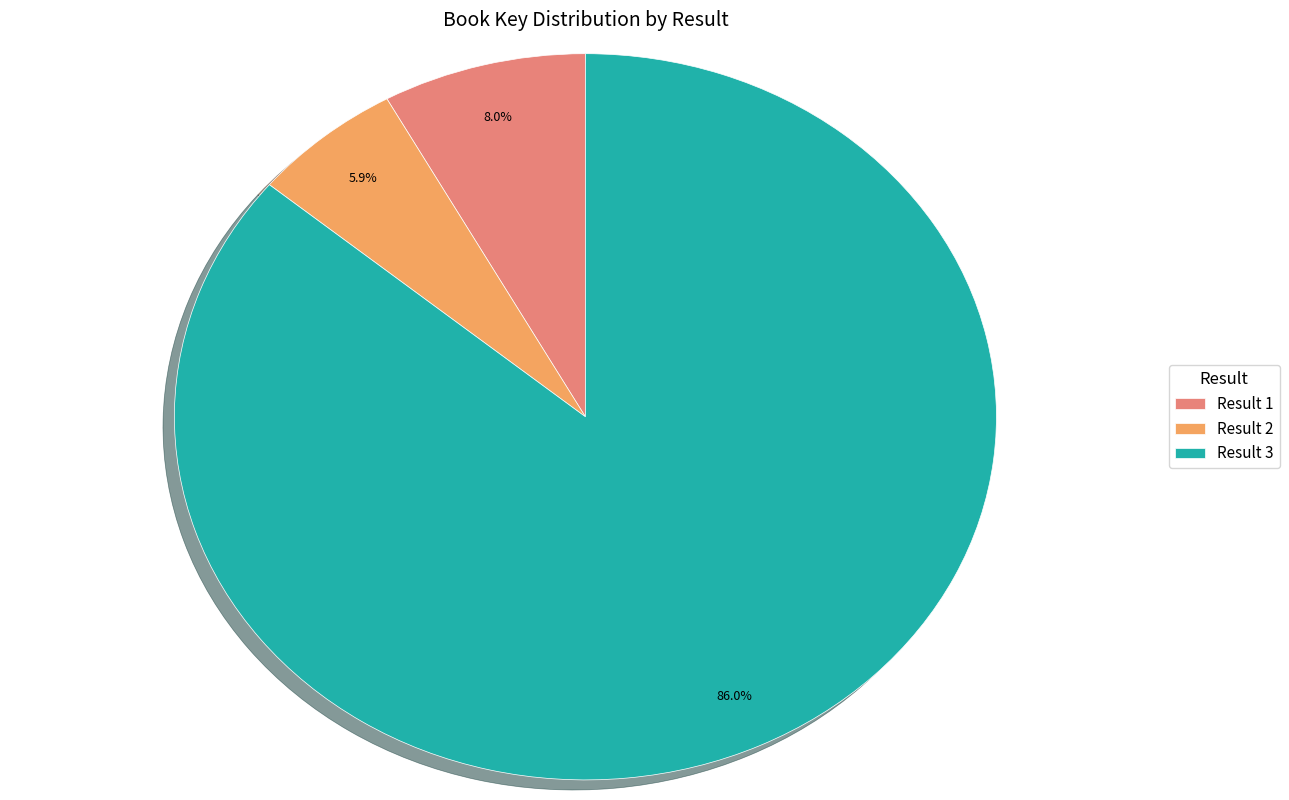

How much of the chart is everything except Result 1?

92.0%